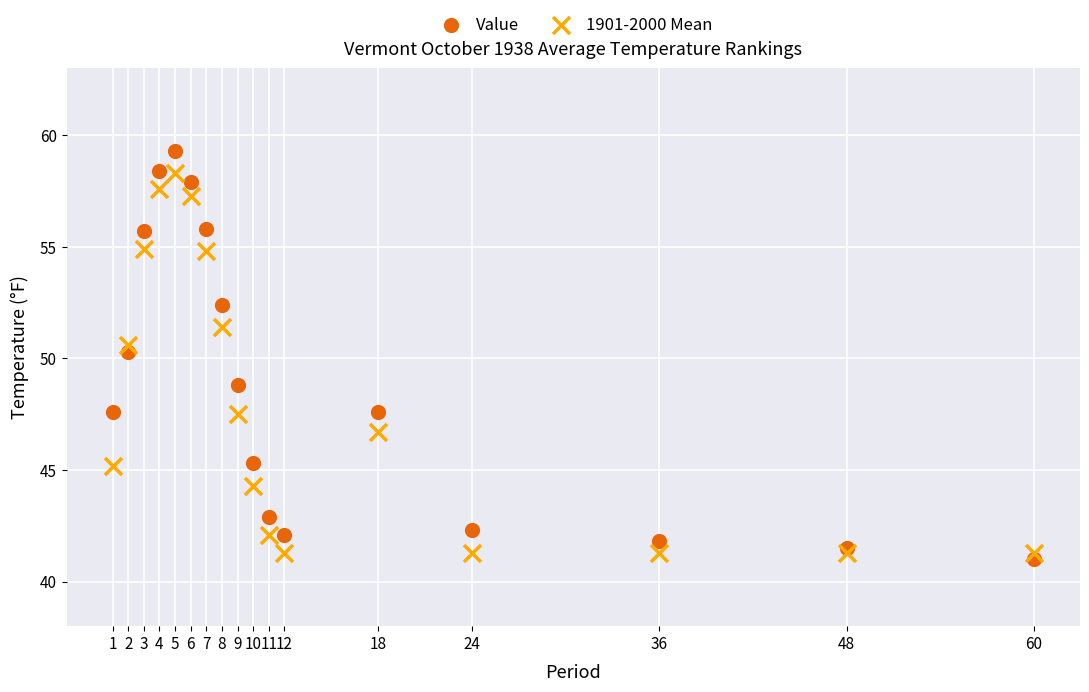

Which series reaches the maximum Y coordinate?

Value